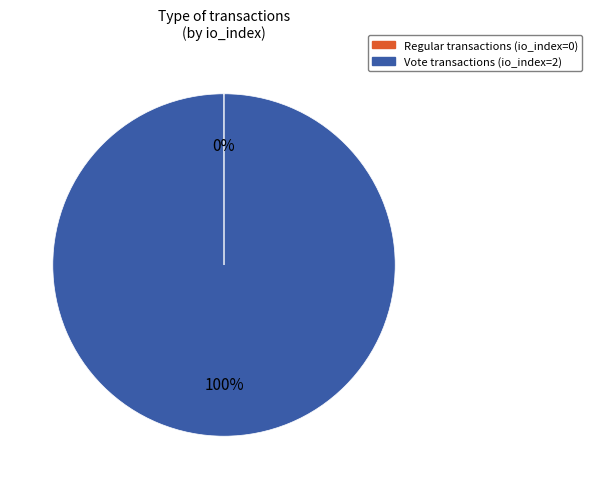

To the nearest percent, what is the difference between the largest and smallest slice percentages?

100%